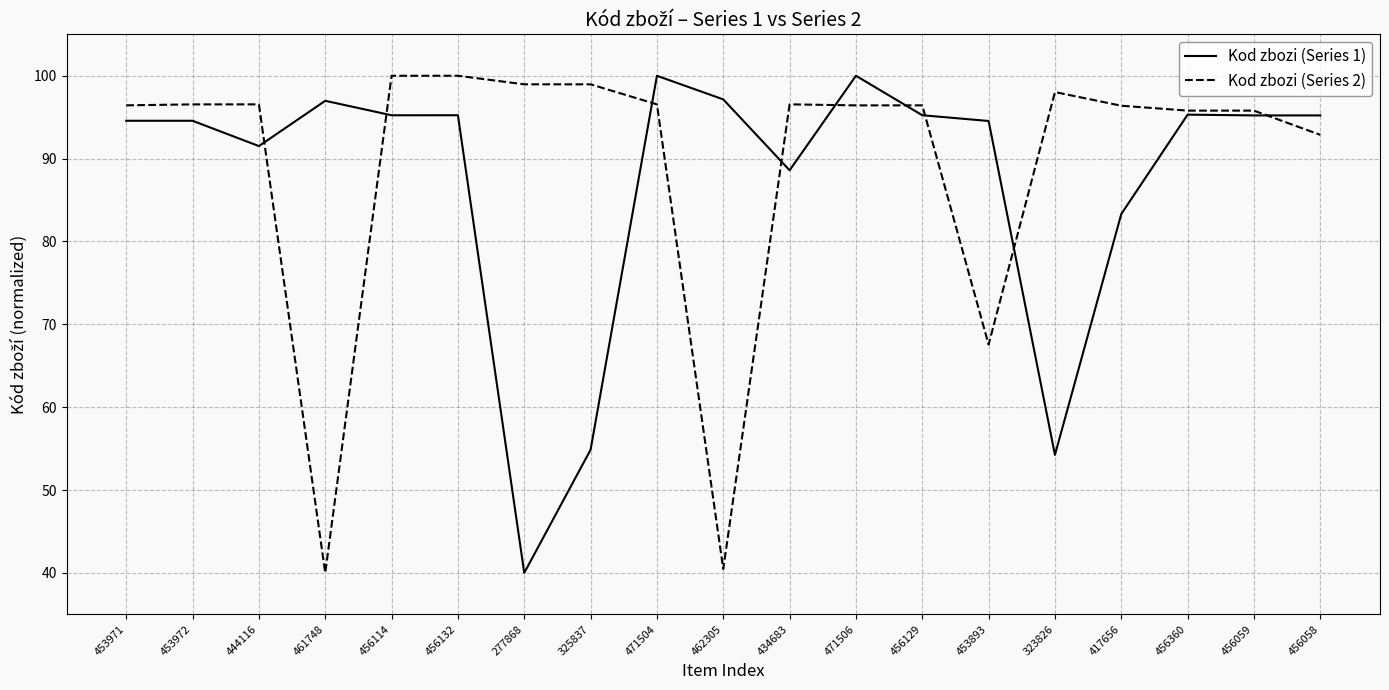

Is the value of Kod zbozi (Series 2) at 453971 greater than the value of Kod zbozi (Series 1) at 277868?

Yes